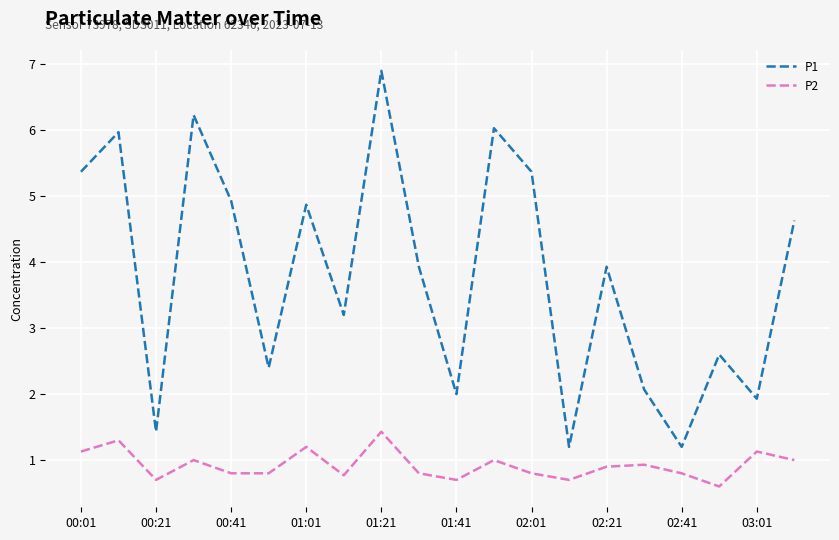

Which series has the largest total across all categories?

P1